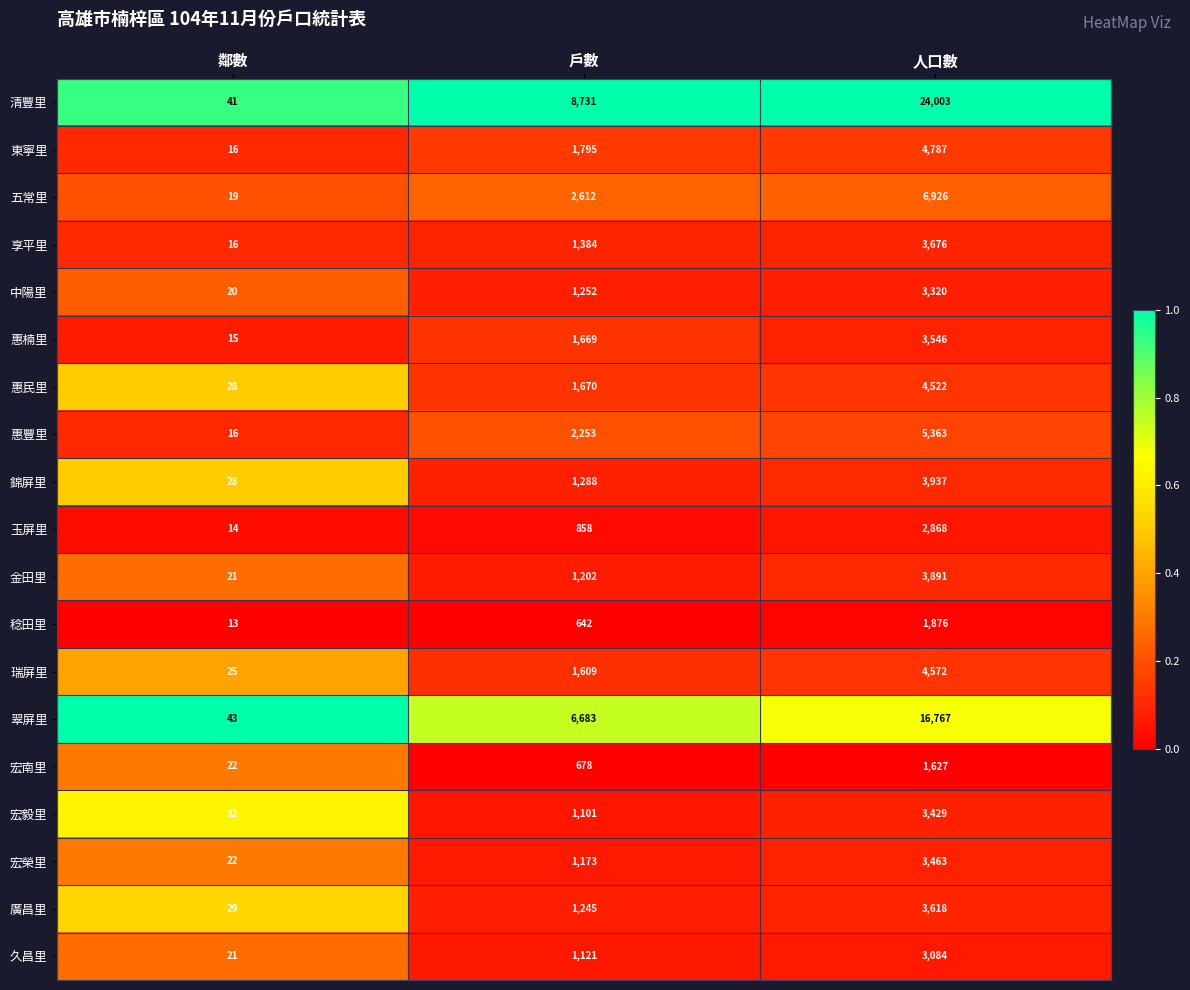

At which category is the sum across all series the highest?

人口數